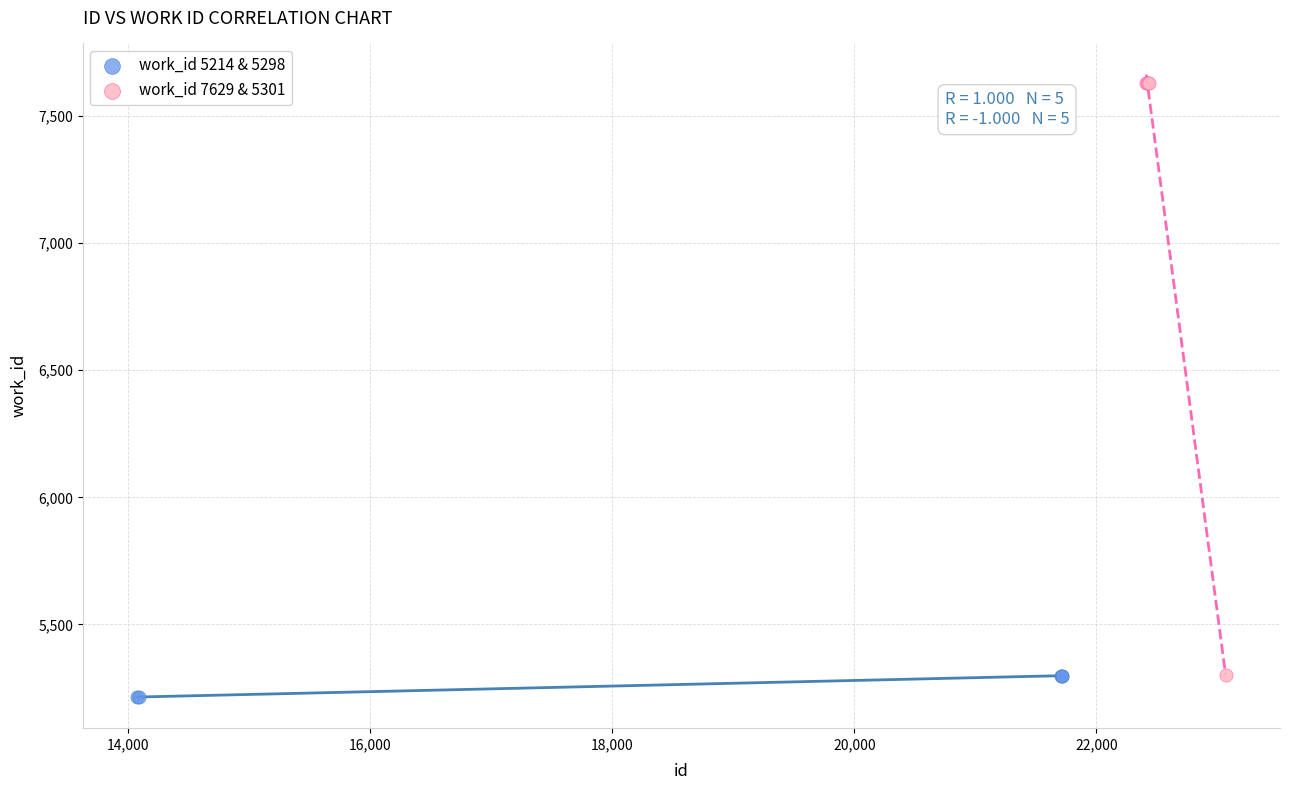

Which series has the widest spread of Y values?

work_id 7629 & 5301